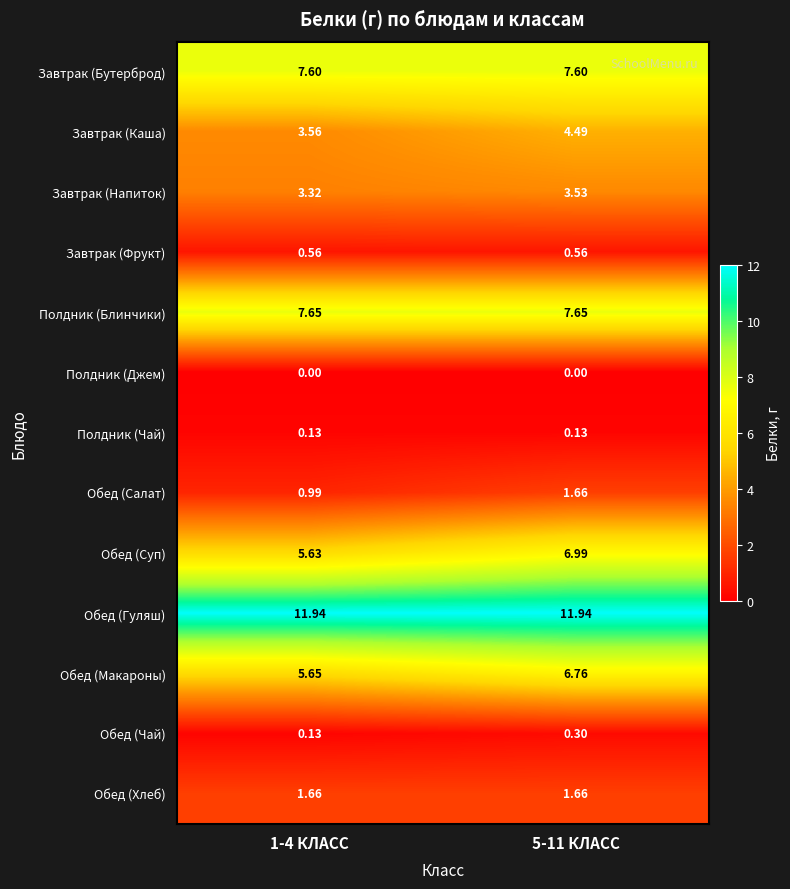

Which series has the largest total across all categories?

Обед (Гуляш)